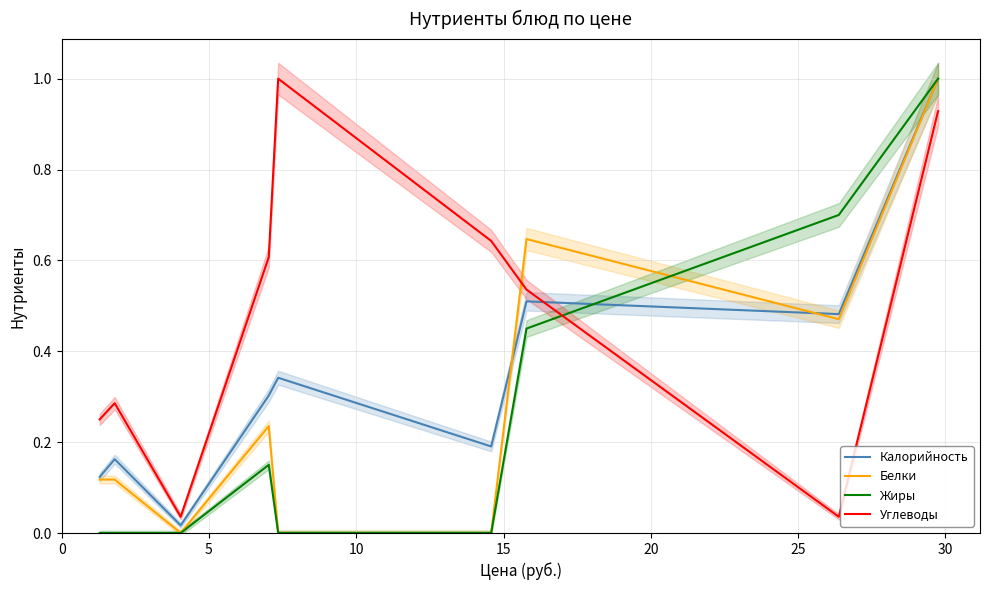

True or false: Калорийность has more than 2 points higher than both neighbors.

True